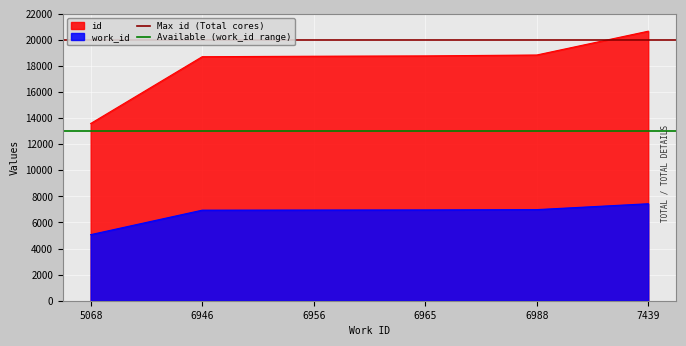

The value of Max id (Total cores) at 5068 is 20000. True or false?

True